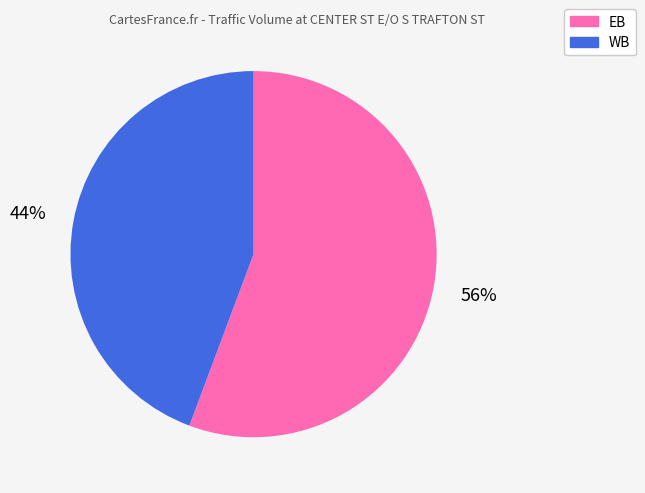

Rank the categories by value from lowest to highest.

WB, EB